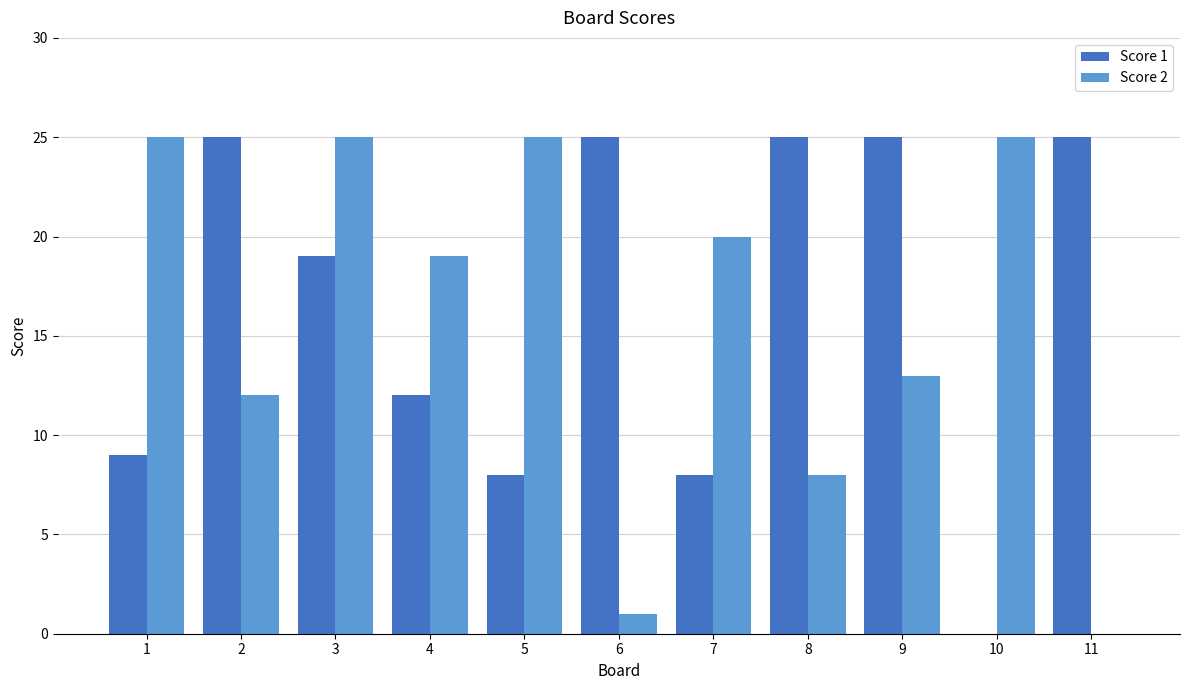

Is it true that Score 1 equals 25 at 8?

True